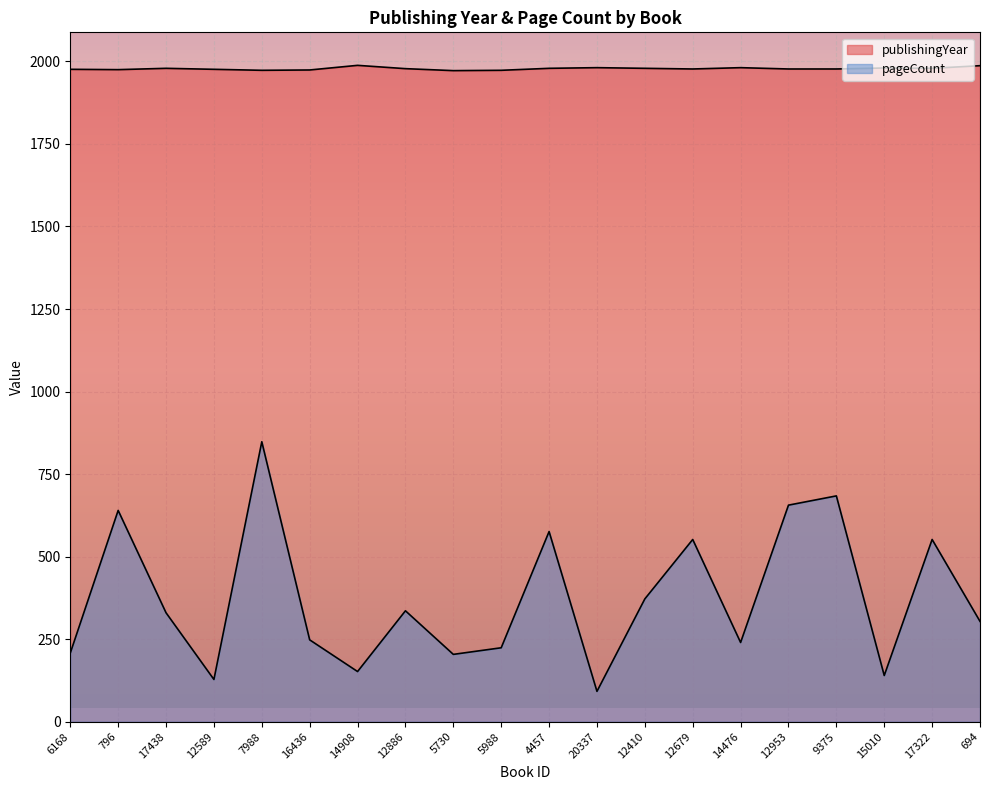

What is the difference between the pageCount values at 12410 and 796?

268